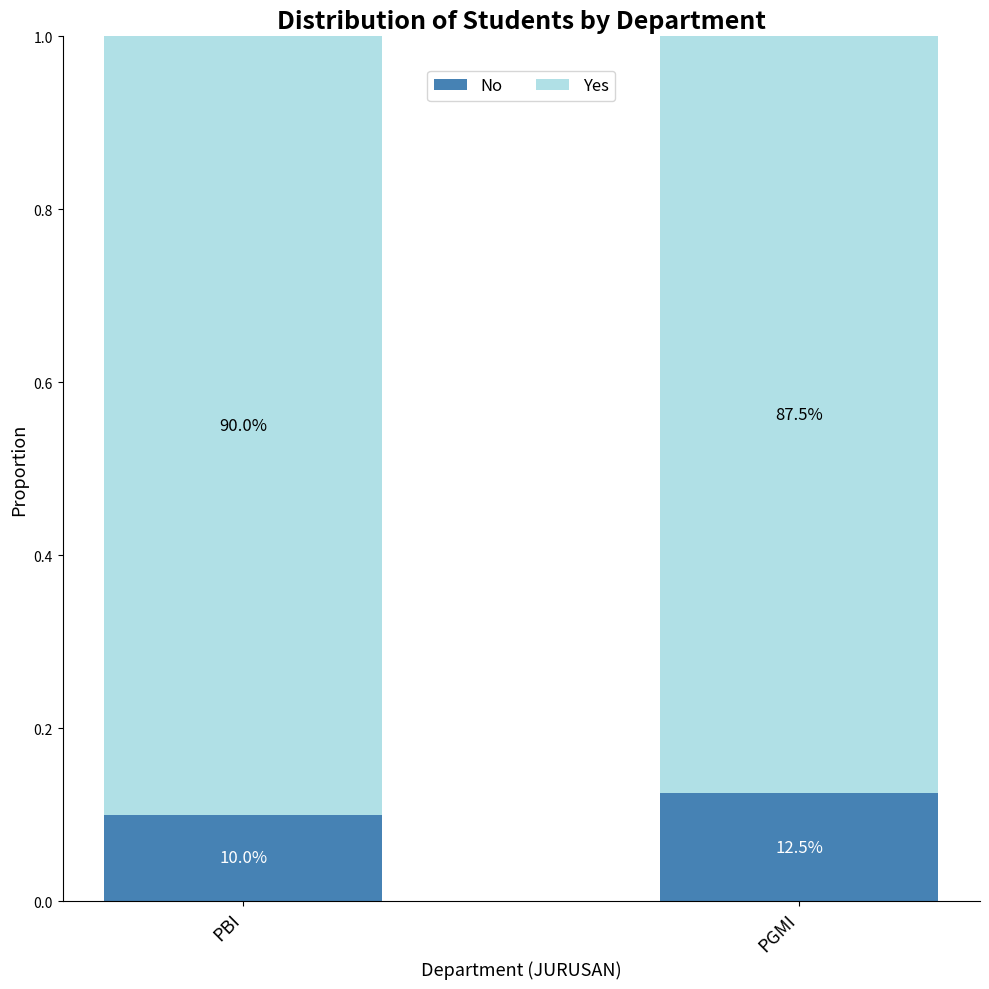

Are the bars grouped side by side (vs. stacked)?

No